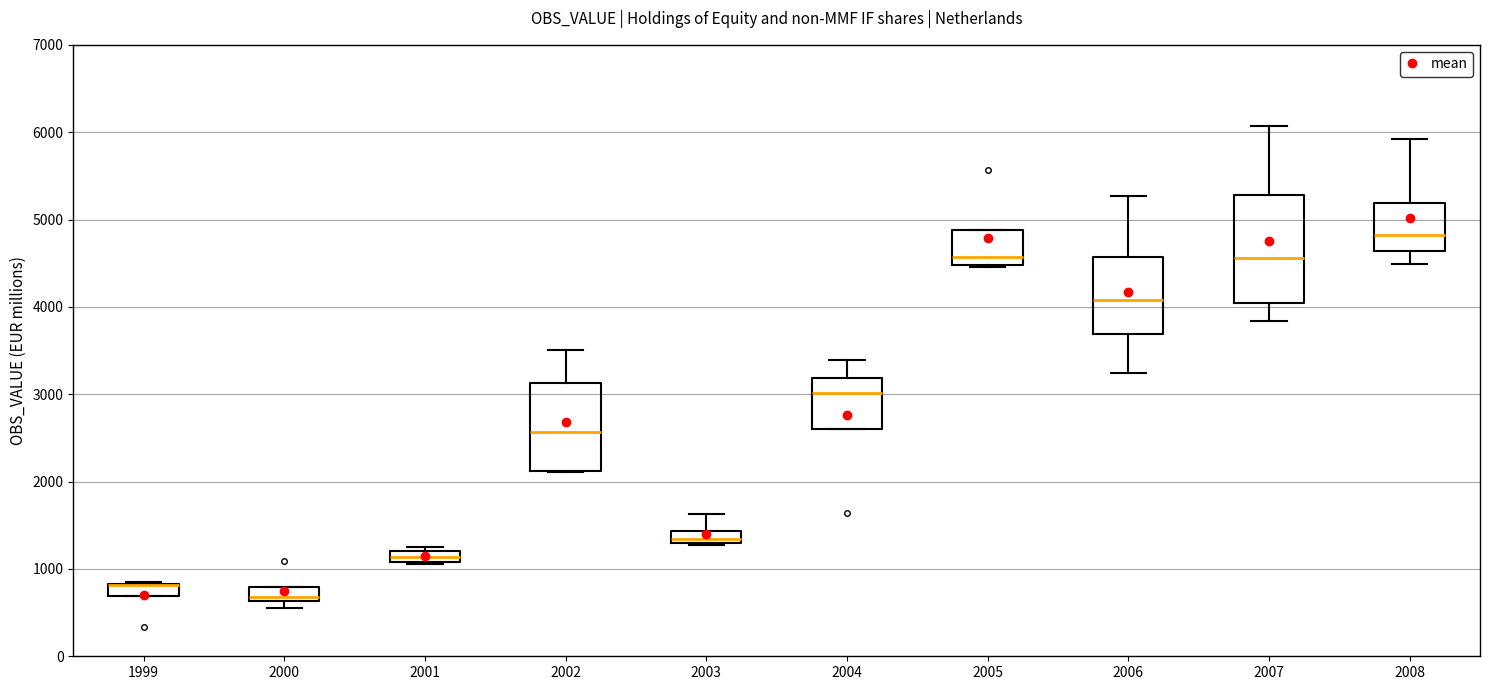

Where is the upper edge of the box at x = 2005 on the y-axis? The values are not printed on the chart, so give them approximately, as read against the axis.

4900